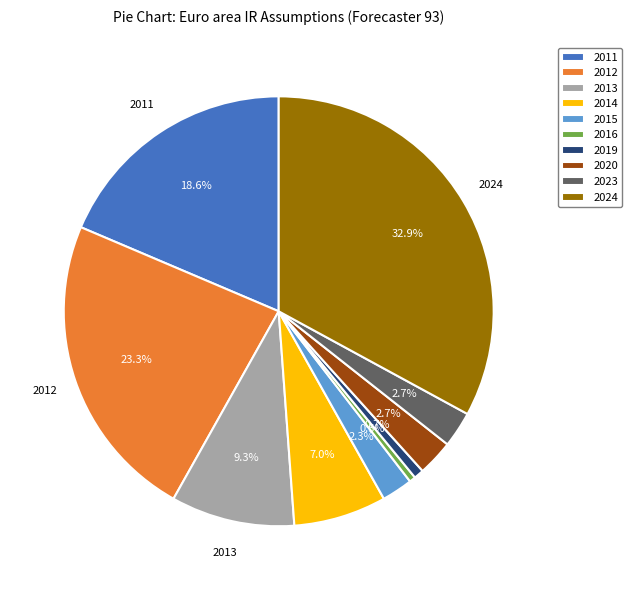

How many slices are in this pie chart?

10